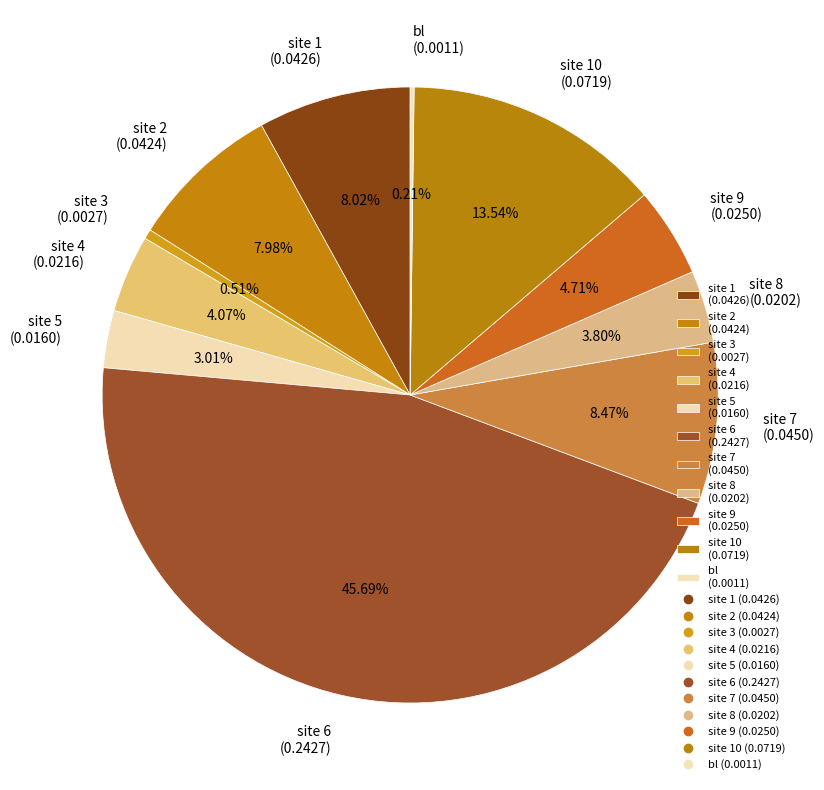

Is the sum of site 6 (0.2427) and site 1 (0.0426) greater than half?

Yes